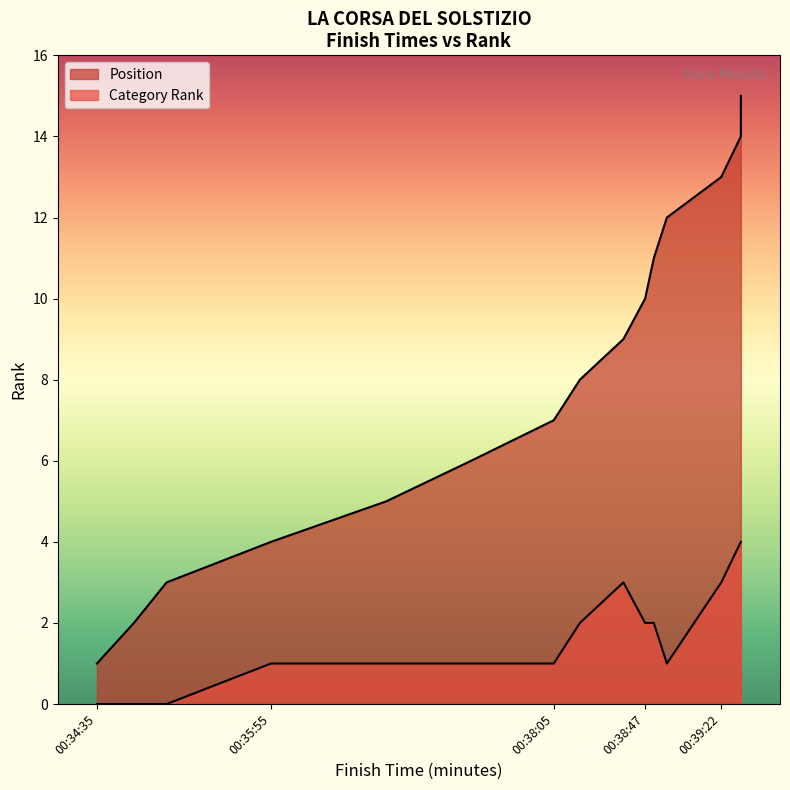

True or false: Position and Category Rank cross at least once.

False